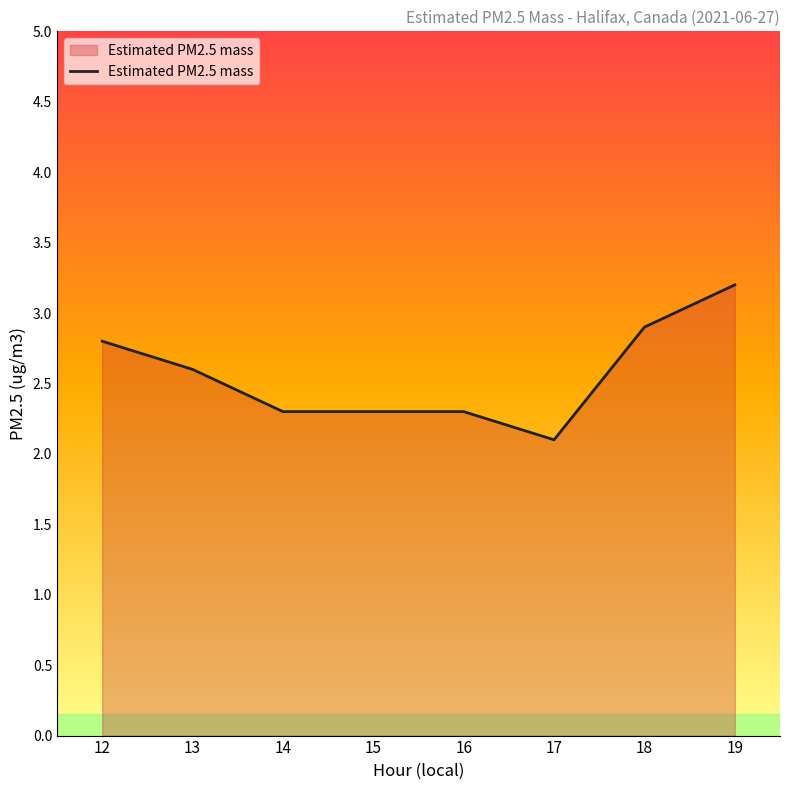

Read the value at 15.

2.3